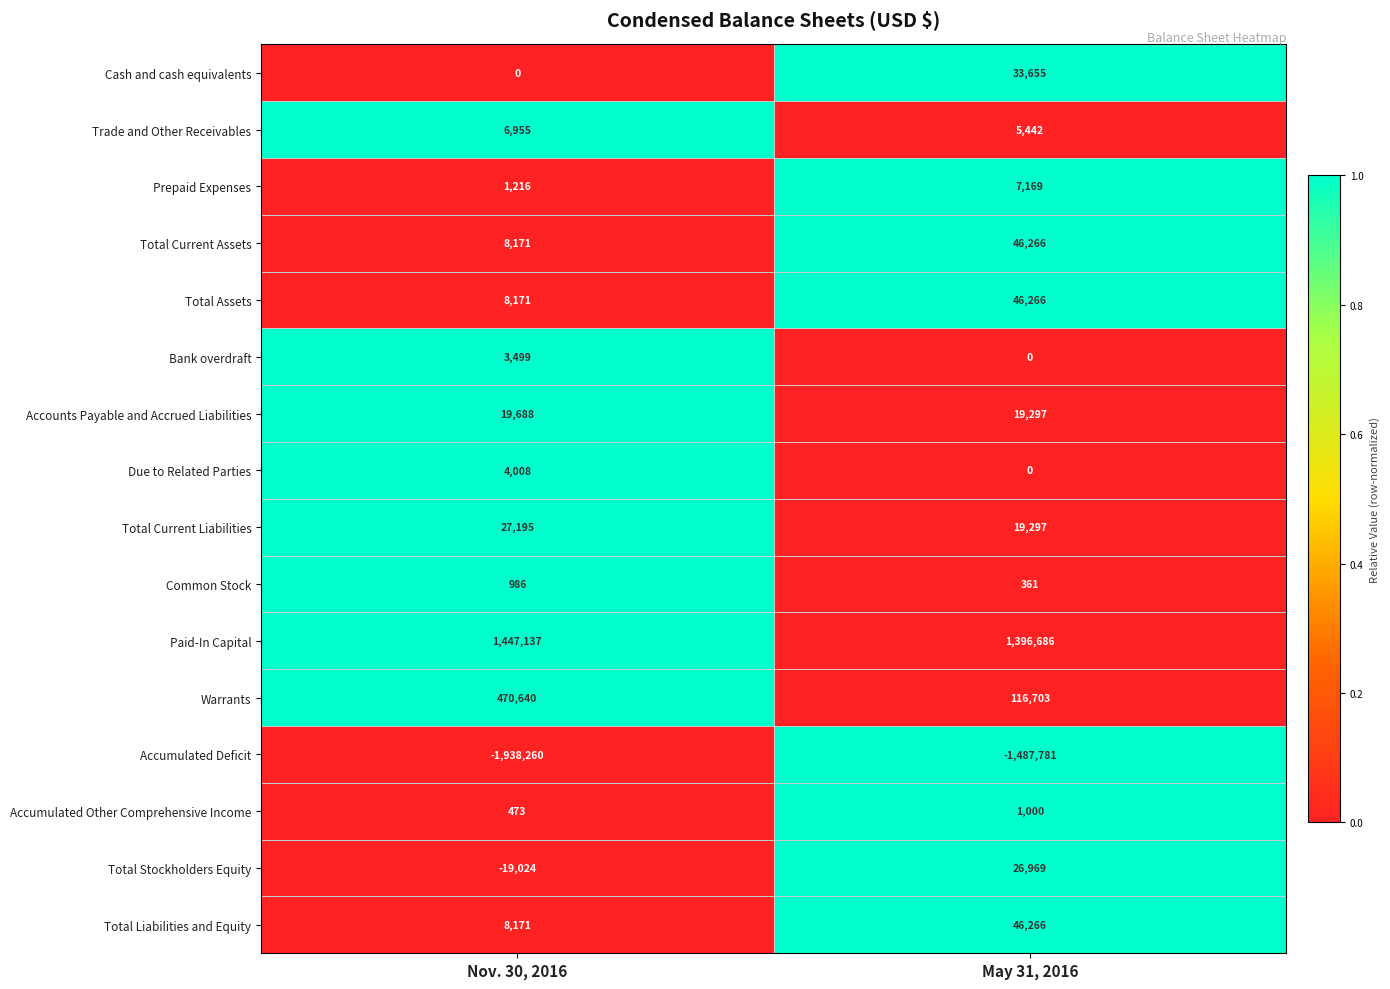

Is it true that Total Current Liabilities equals 19297 at May 31, 2016?

True